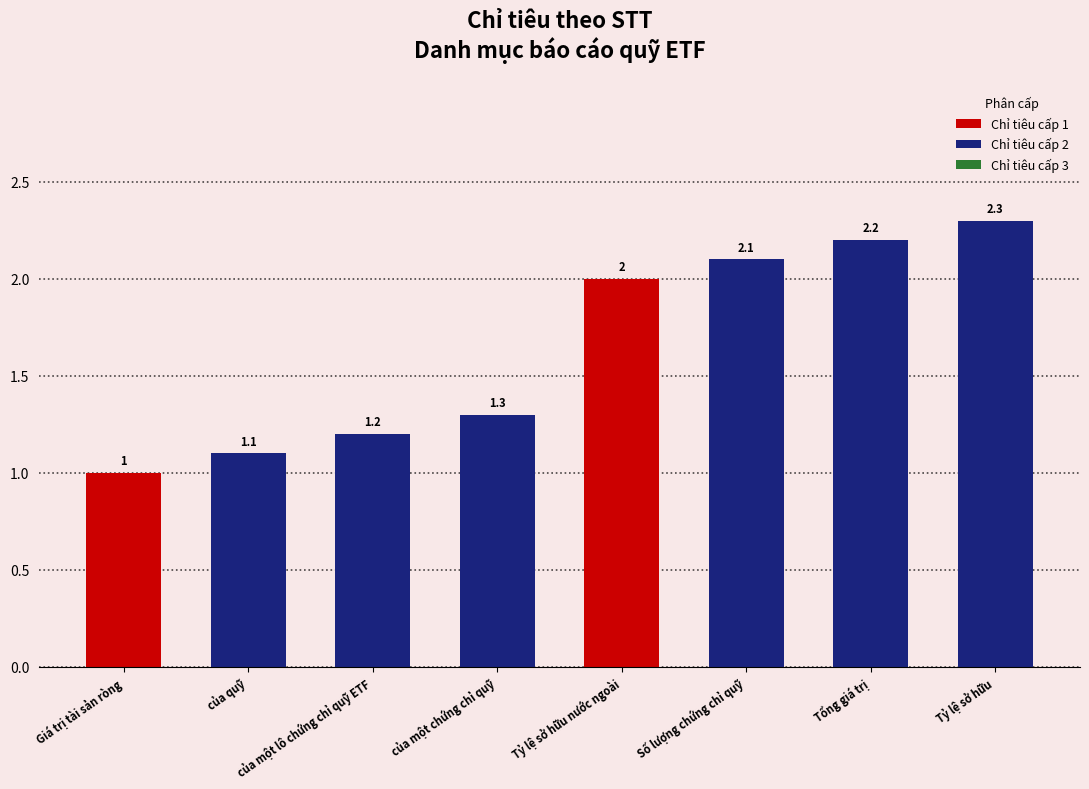

What is the label of the 8th bar from the left?

Tỷ lệ sở hữu